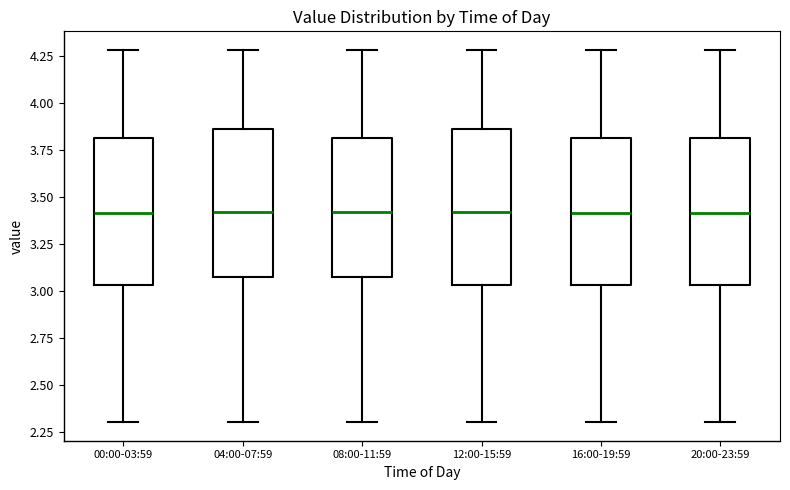

Reading left to right, transcribe this box plot: for each box, give where its median line is, the range the box spans, and where its two whiskers end, as read against the y-axis. The values are not printed on the chart, so give them approximately, as read against the axis.

00:00-03:59: median 3.40, box 3.05 to 3.80, whiskers 2.30 to 4.30
04:00-07:59: median 3.40, box 3.05 to 3.85, whiskers 2.30 to 4.30
08:00-11:59: median 3.40, box 3.05 to 3.80, whiskers 2.30 to 4.30
12:00-15:59: median 3.40, box 3.05 to 3.85, whiskers 2.30 to 4.30
16:00-19:59: median 3.40, box 3.05 to 3.80, whiskers 2.30 to 4.30
20:00-23:59: median 3.40, box 3.05 to 3.80, whiskers 2.30 to 4.30